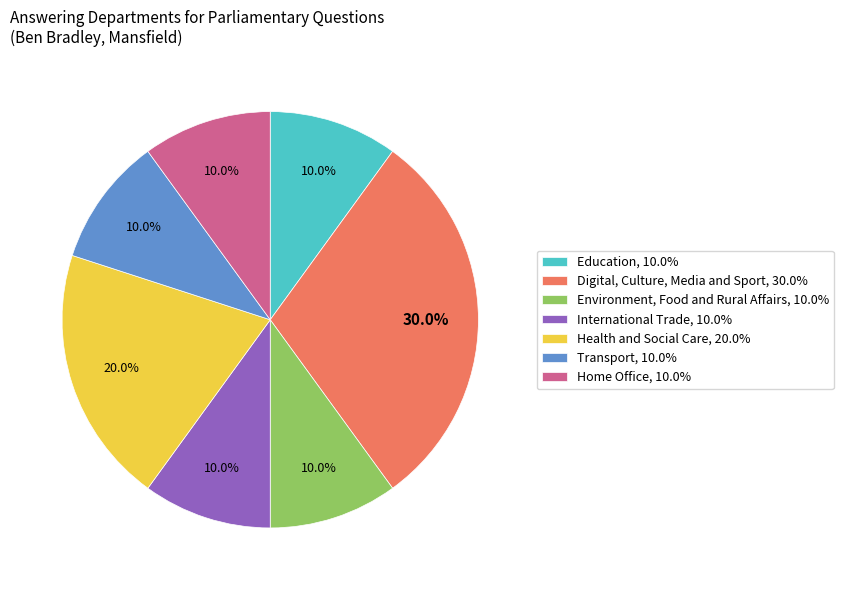

Which slice is the largest?

Digital, Culture, Media and Sport